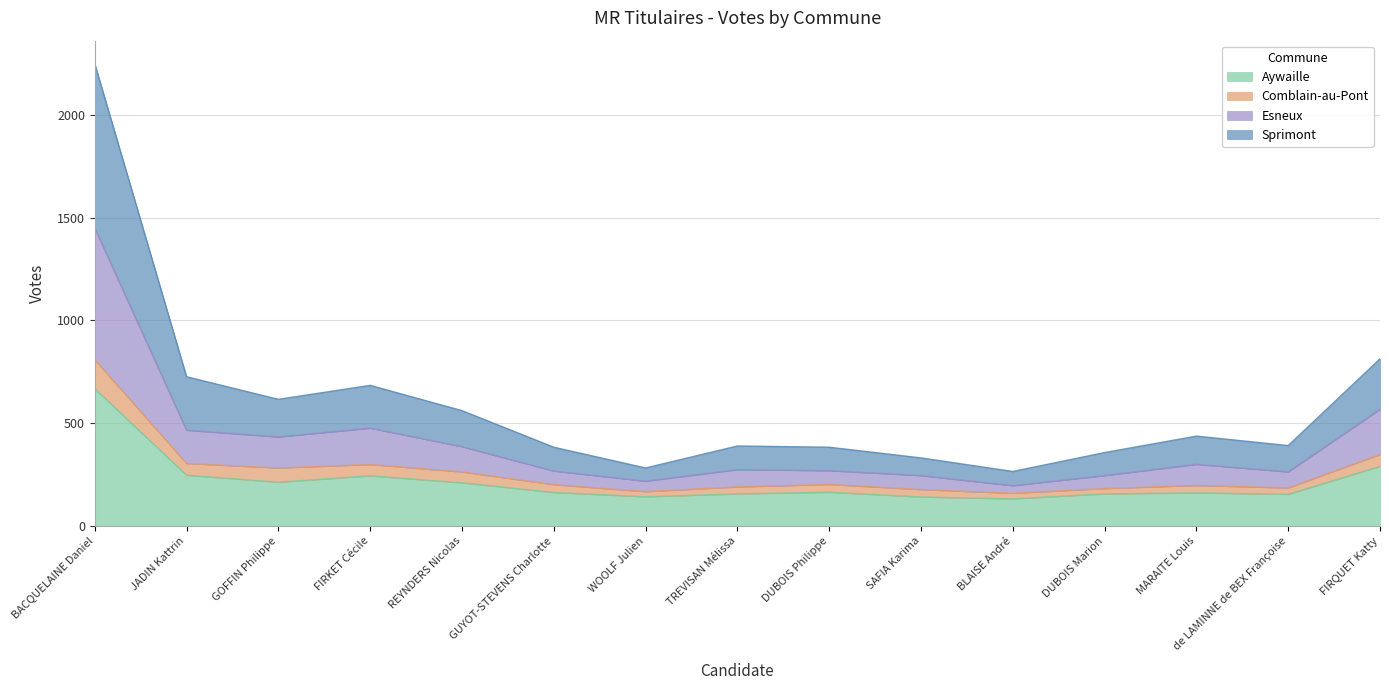

What is the value of the Esneux point at the 4th from the left?

476